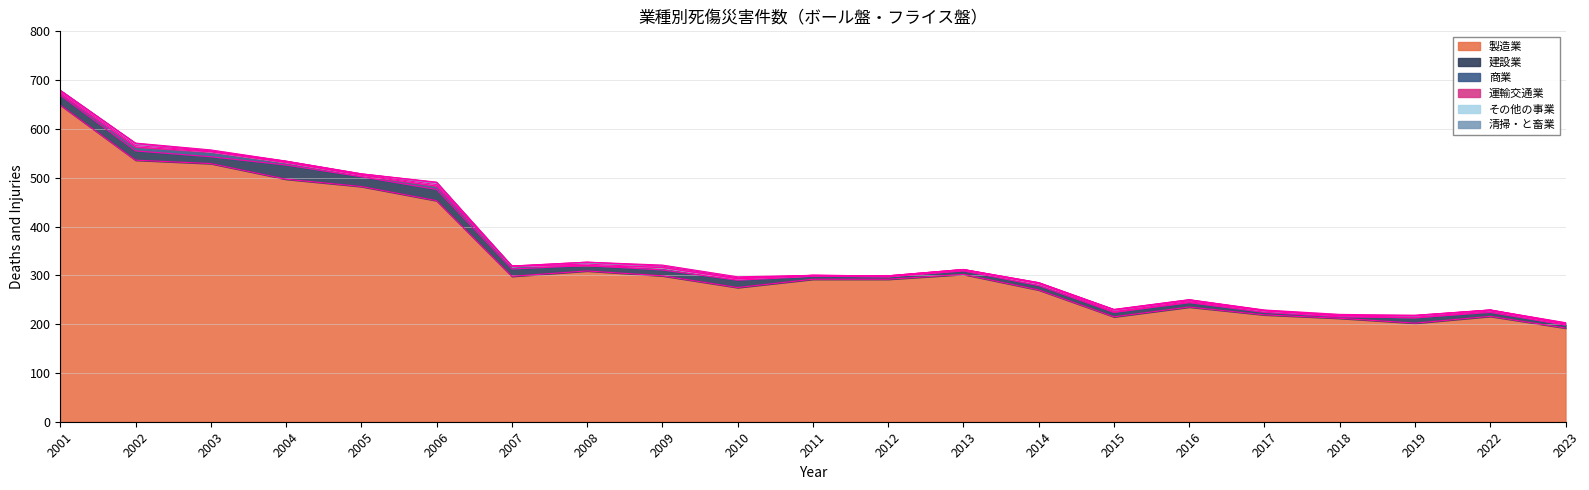

At which label does その他の事業 reach its minimum?

2007